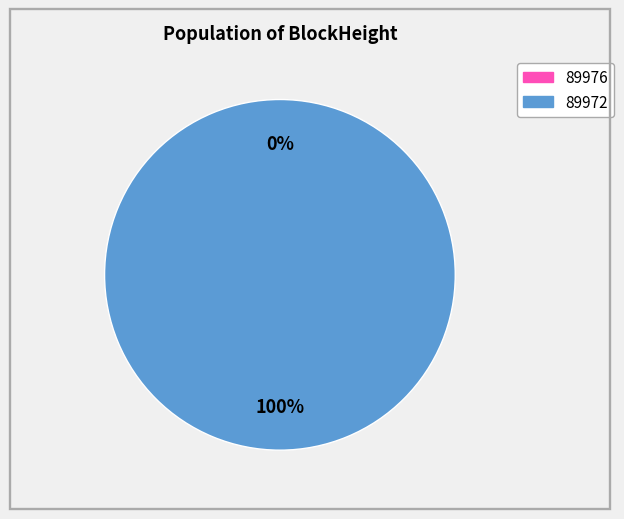

To the nearest percent, what is the difference between the largest and smallest slice percentages?

100%